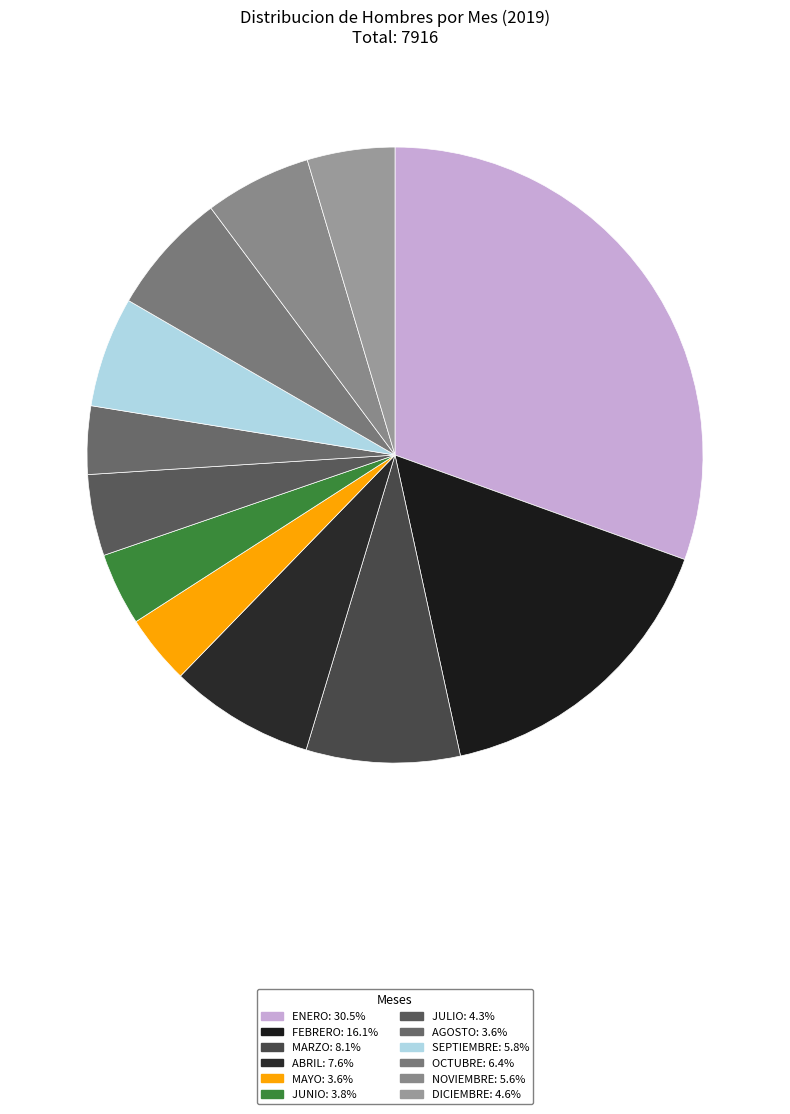

What percentage is NOT represented by SEPTIEMBRE?

94.2%